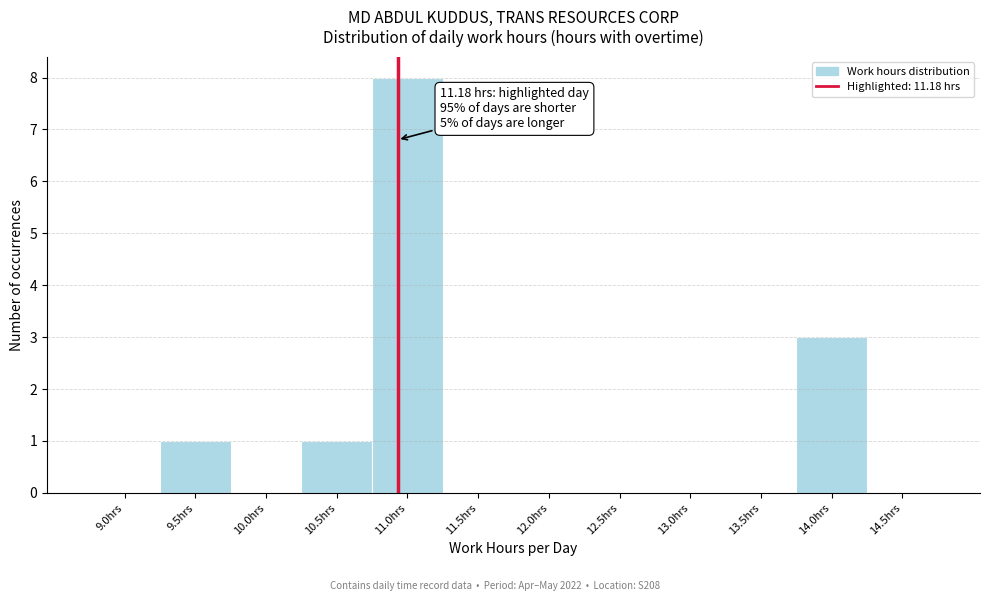

Reading left to right, what are all the values shown in this chart?

9.0hrs=0	9.5hrs=1	10.0hrs=0	10.5hrs=1	11.0hrs=8	11.5hrs=0	12.0hrs=0	12.5hrs=0	13.0hrs=0	13.5hrs=0	14.0hrs=3	14.5hrs=0